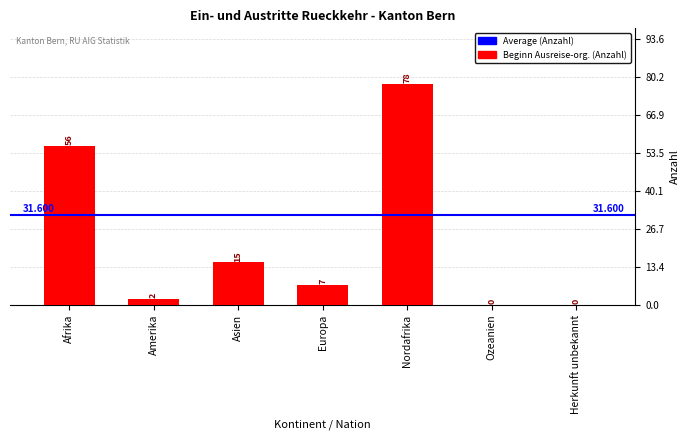

At which label does the data first exceed 7?

Afrika